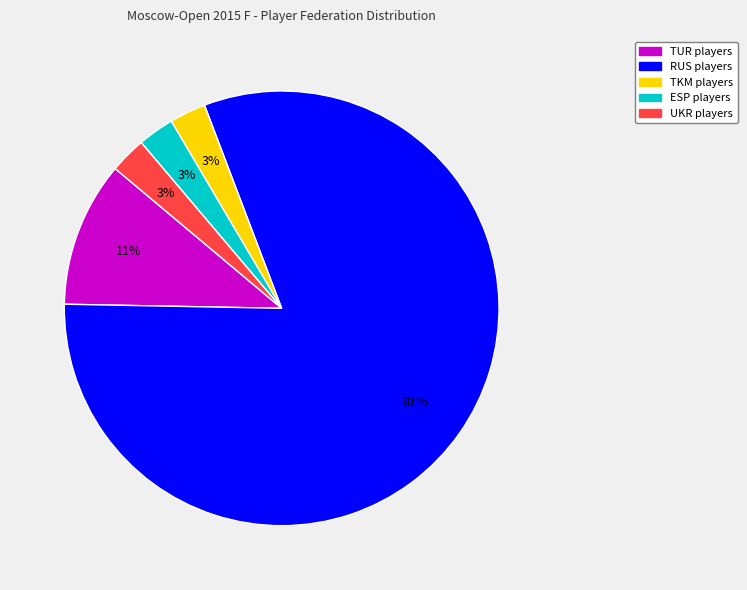

Between RUS and TKM, which is larger?

RUS